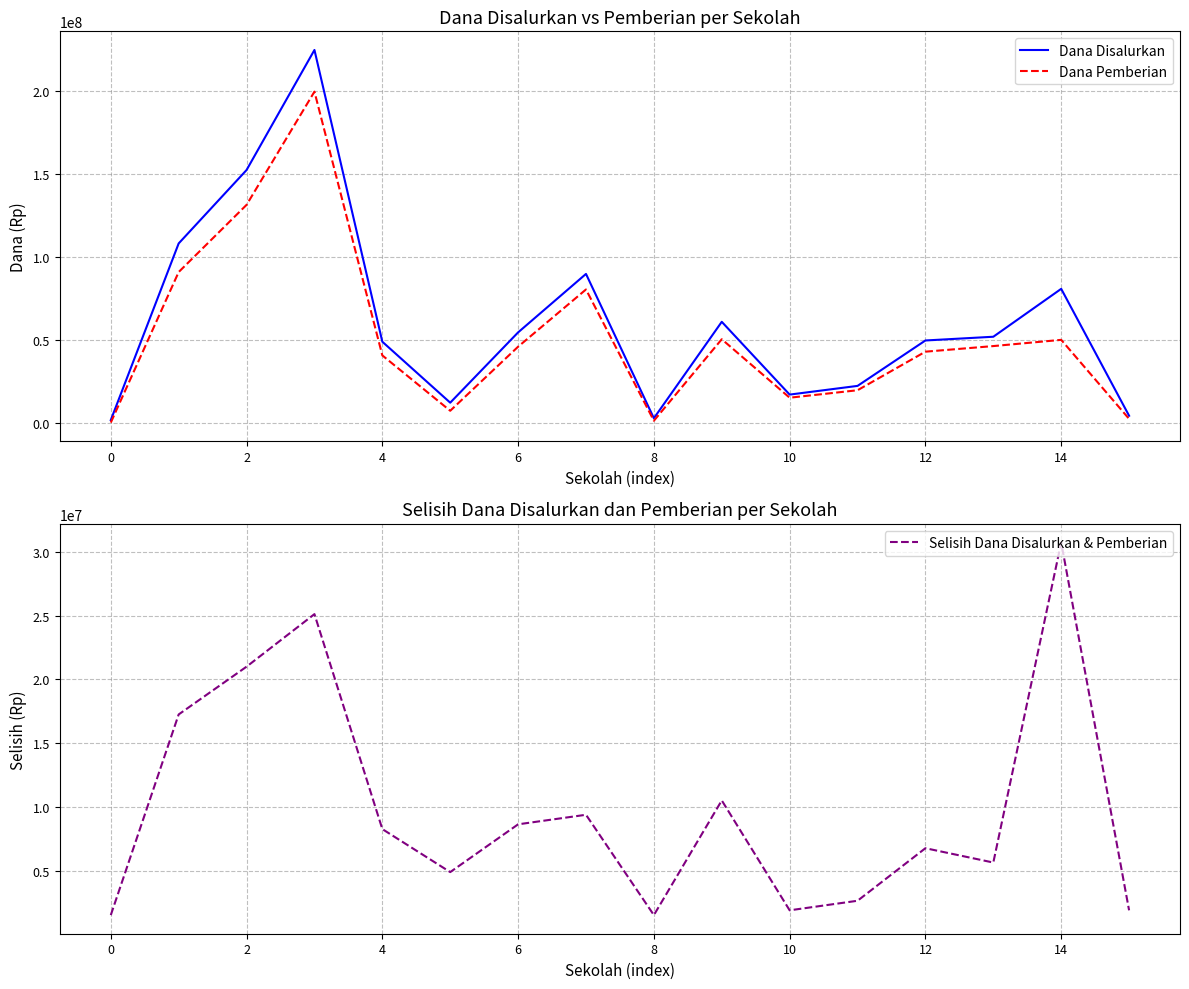

What is the spread (max minus min) of values at 11?

19500000